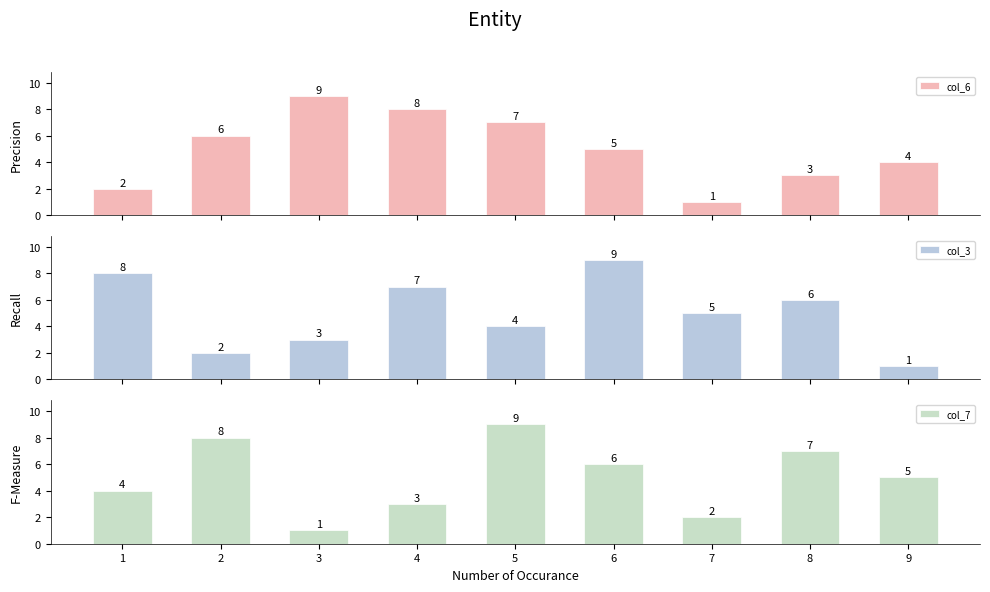

How many values in the col_6 series exceed 5?

4